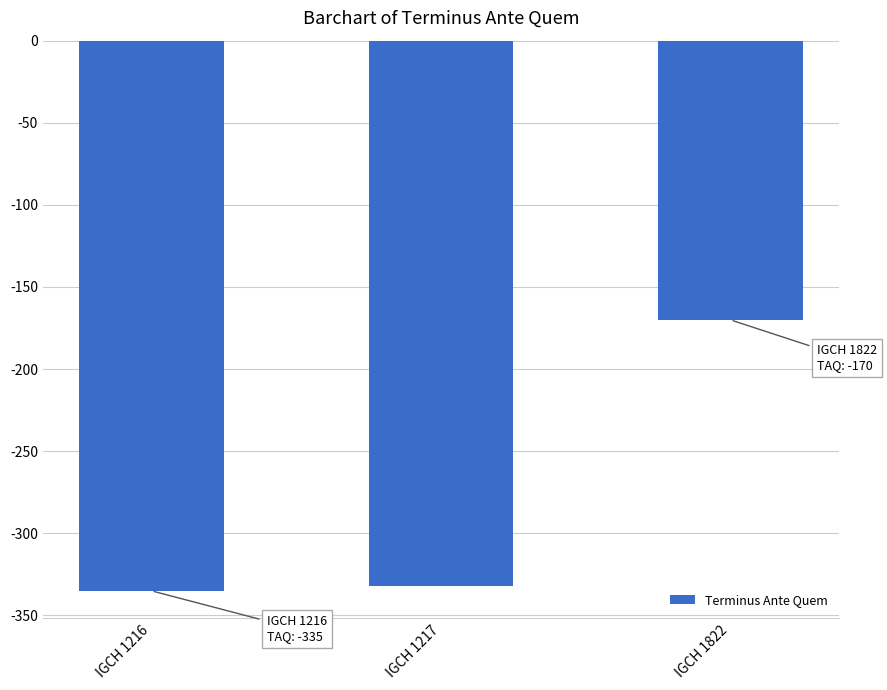

What is the approximate value at IGCH 1216?

-335